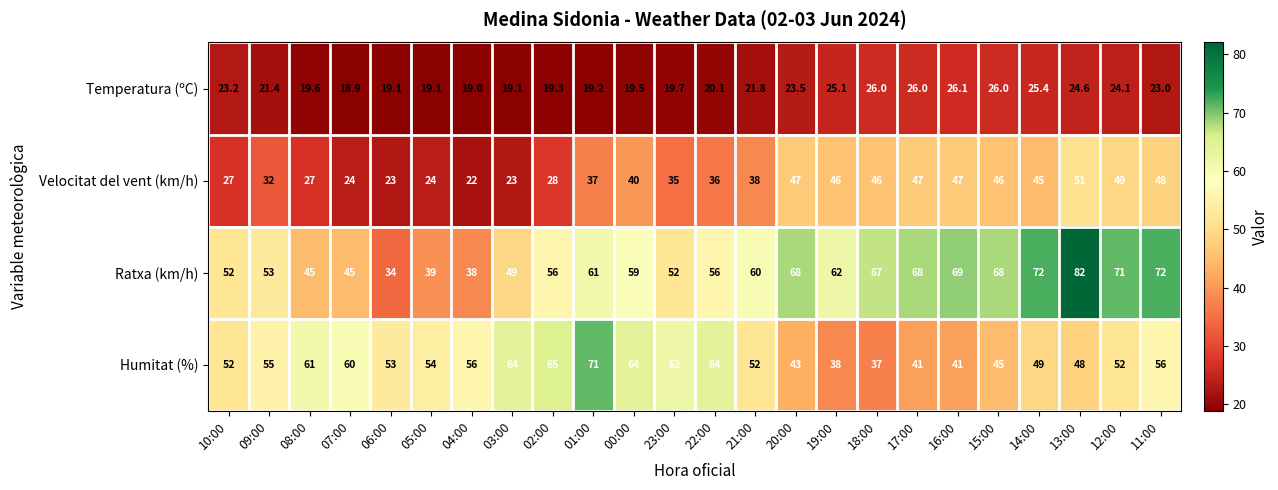

At which category does the chart reach its minimum across all series?

07:00